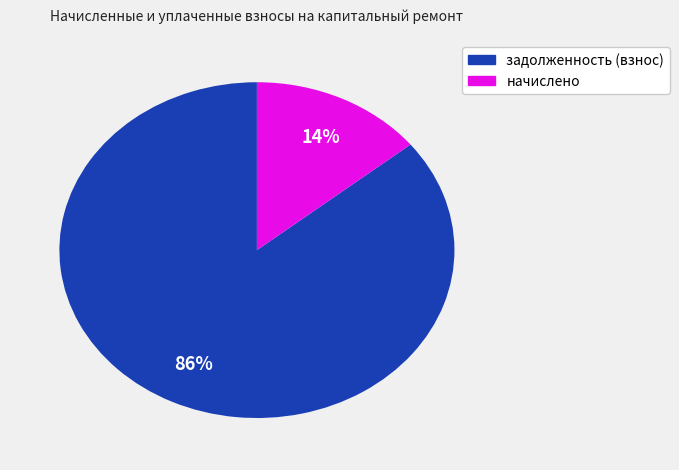

To the nearest percent, what is the difference between the largest and smallest slice percentages?

72%